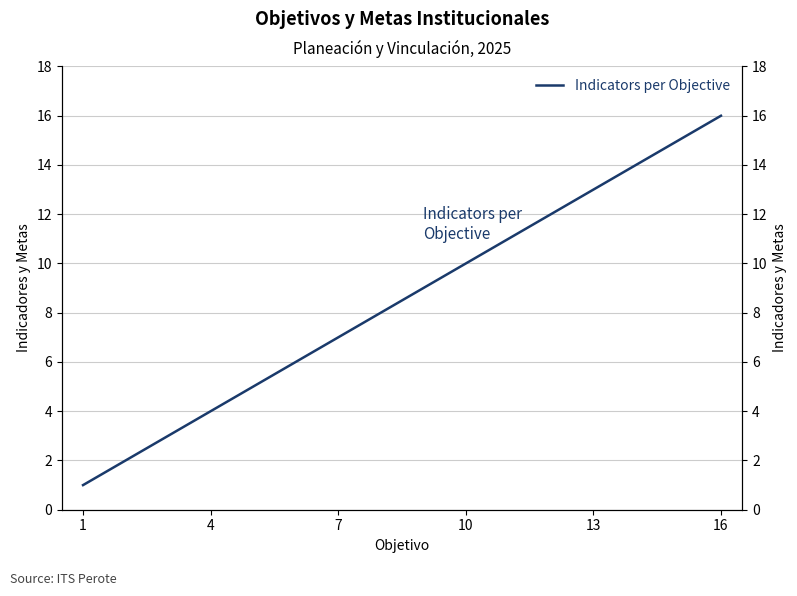

What is the maximum value shown in the chart?

16